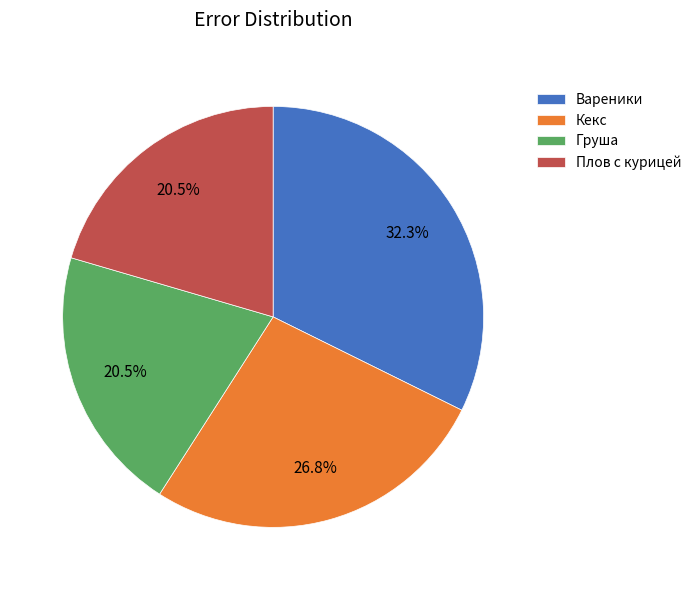

What is the largest slice in the pie chart?

Вареники